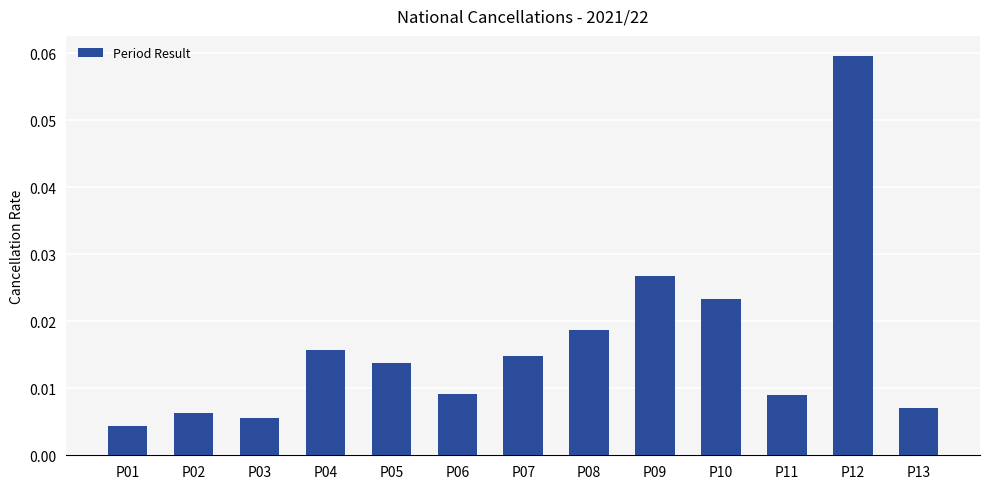

How many bars are there in total?

13